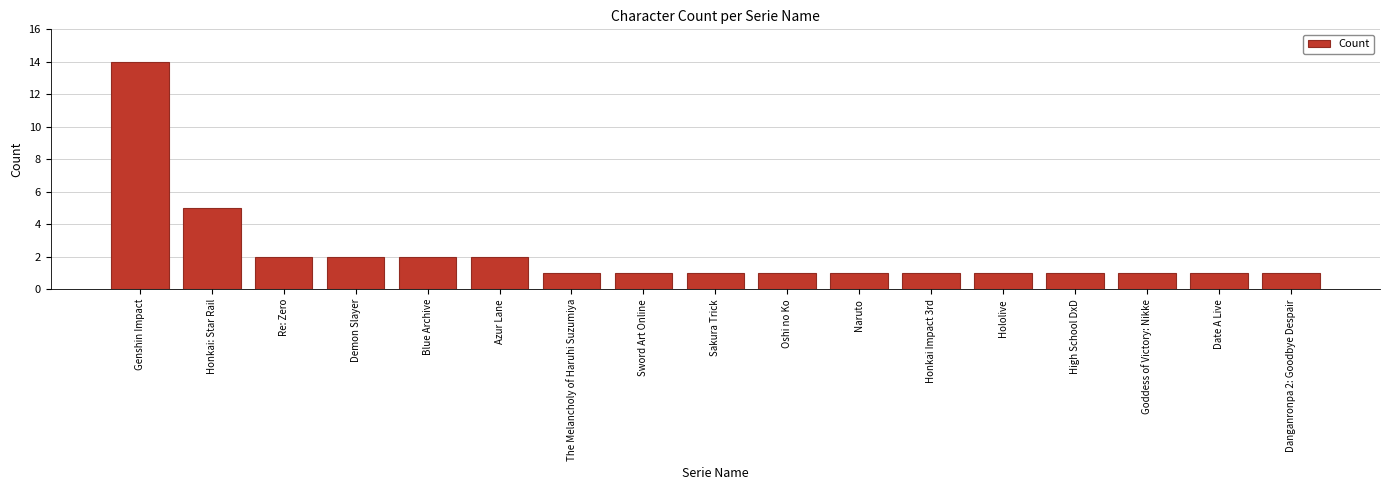

What is the maximum value shown in the chart?

14